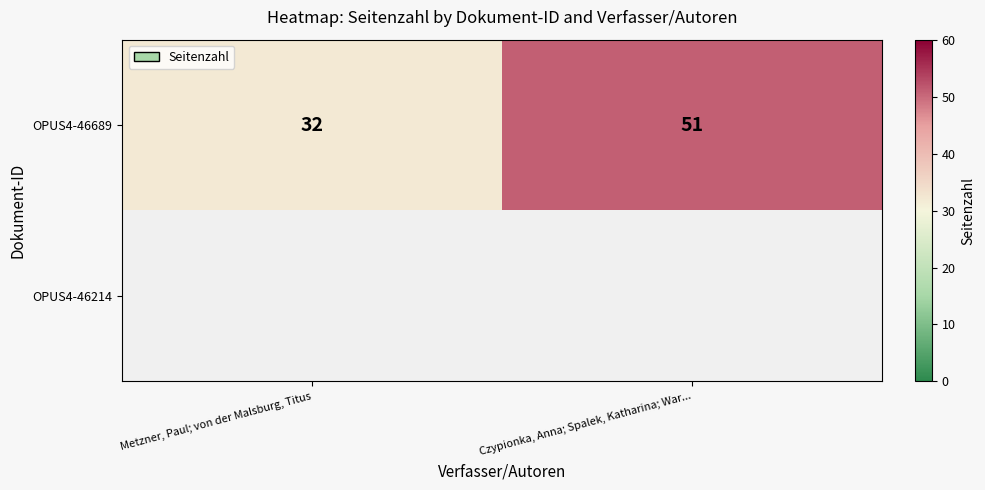

Which category has the highest value across all series?

Czypionka, Anna; Spalek, Katharina; War...